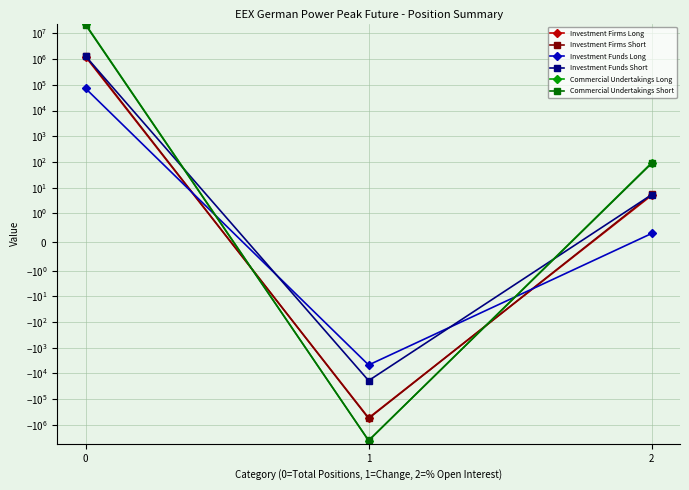

Reading left to right, transcribe all the data shown in this chart.

Investment Firms Long: 1238136.0	-533820.0	5.1
Investment Firms Short: 1341084.0	-559560.0	5.5
Investment Funds Long: 72828.0	-4680.0	0.3
Investment Funds Short: 1306956.0	-18960.0	5.4
Commercial Undertakings Long: 22871940.0	-4074324.0	93.9
Commercial Undertakings Short: 21651480.0	-4038576.0	88.9